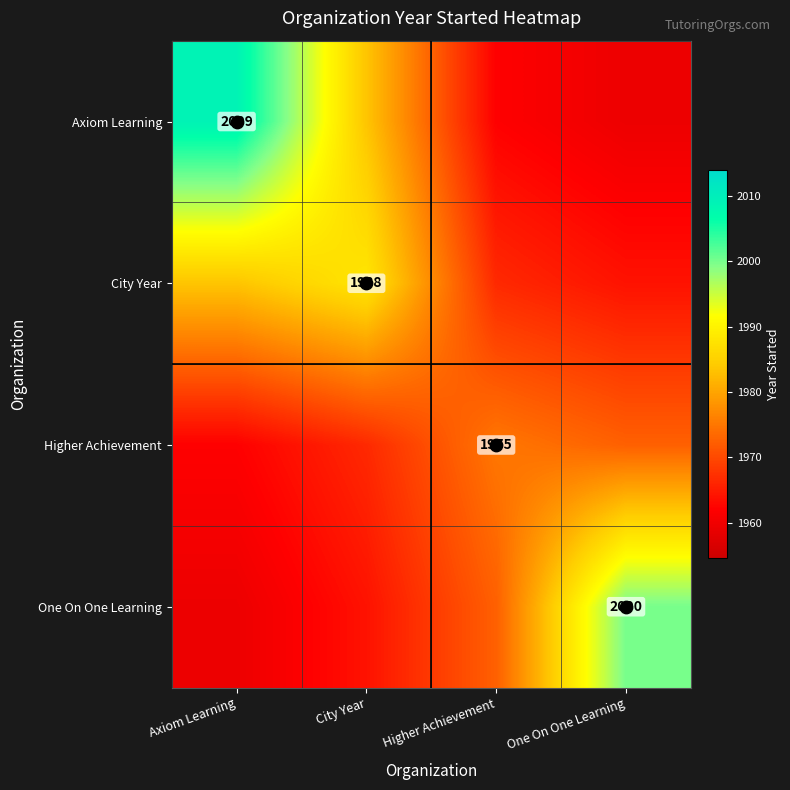

The Axiom Learning series shows 1983.5 at City Year. True or false?

True